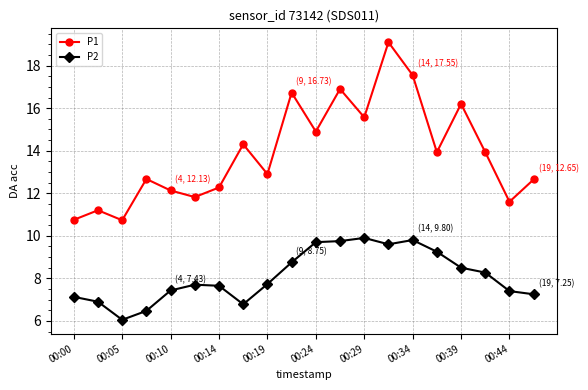

What are all the series names shown in the legend?

P1, P2